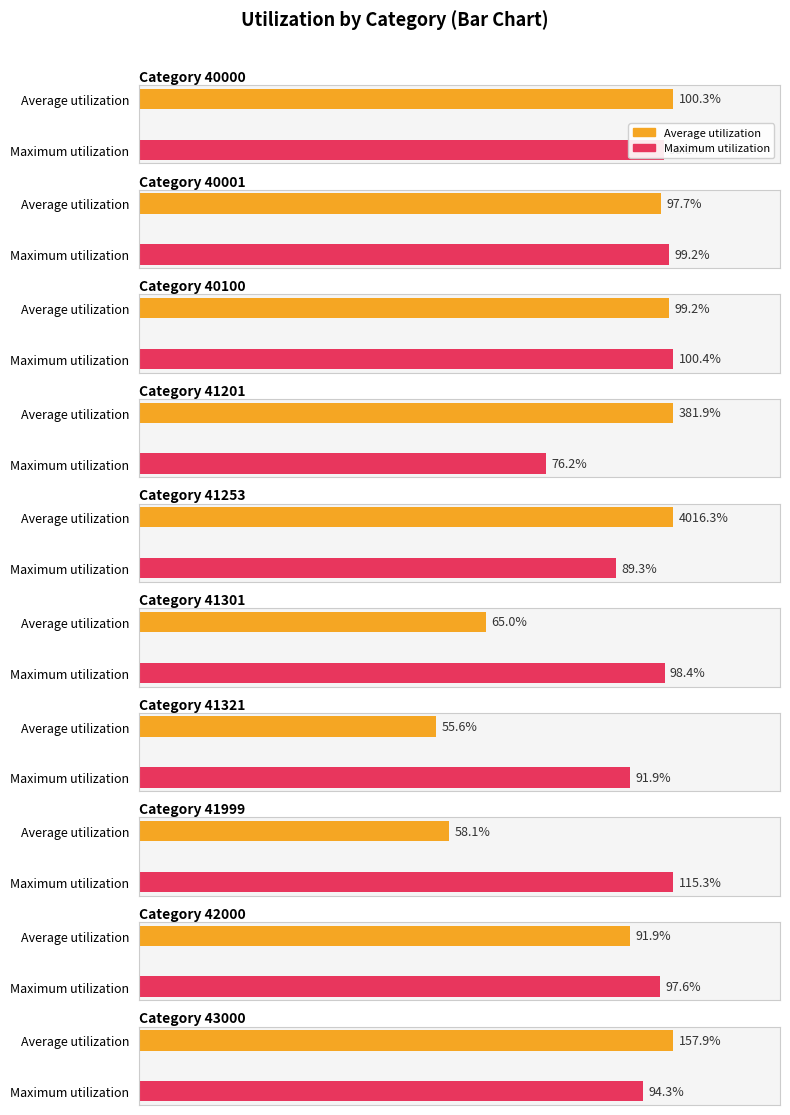

What are all the series names shown in the legend?

Average utilization, Maximum utilization